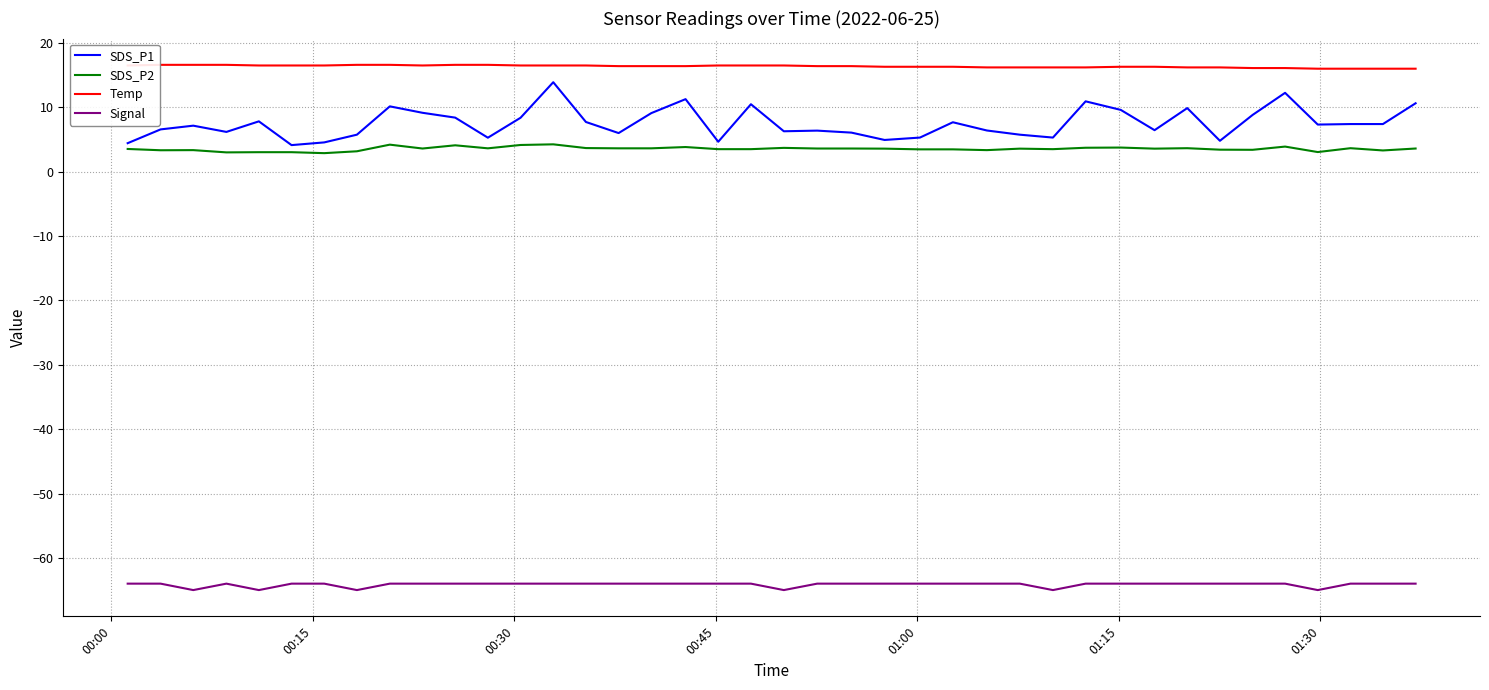

True or false: SDS_P1 and Temp cross at least once.

False